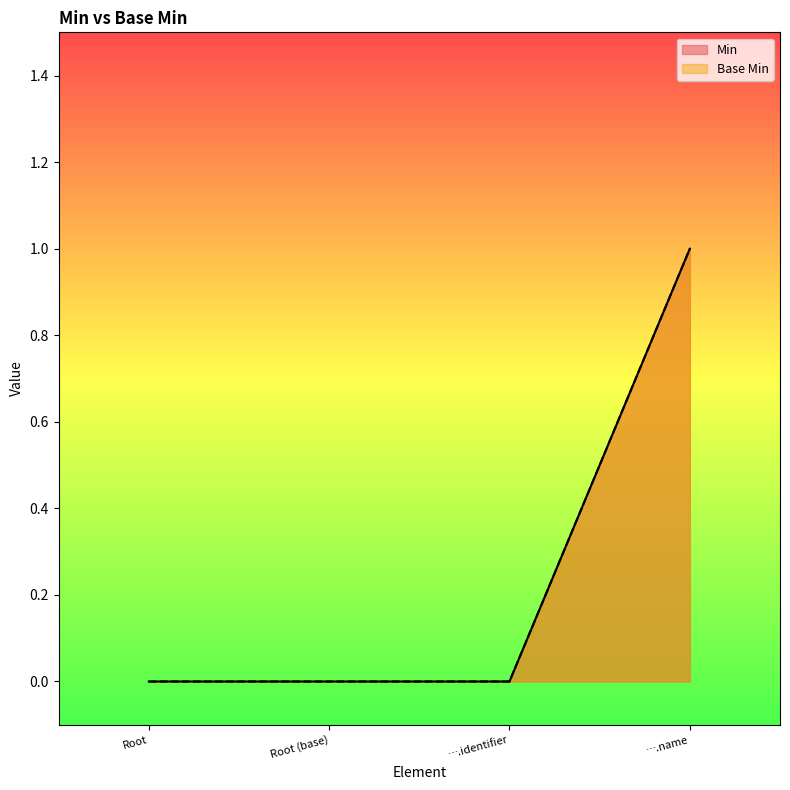

Which series changed the most between Root and ….identifier?

Base Min